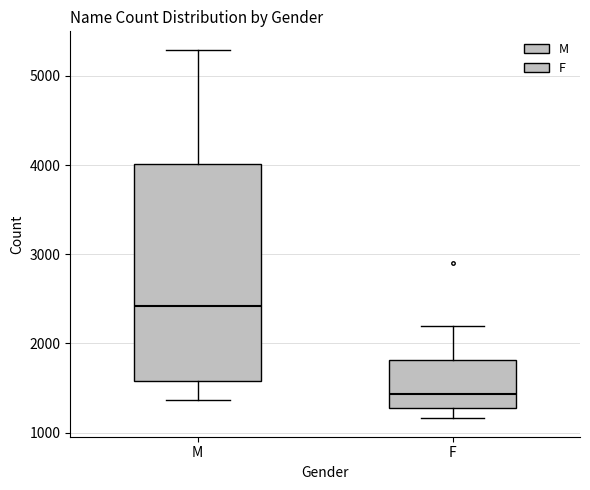

Comparing the boxes themselves (not the whiskers), which one is the tallest?

M